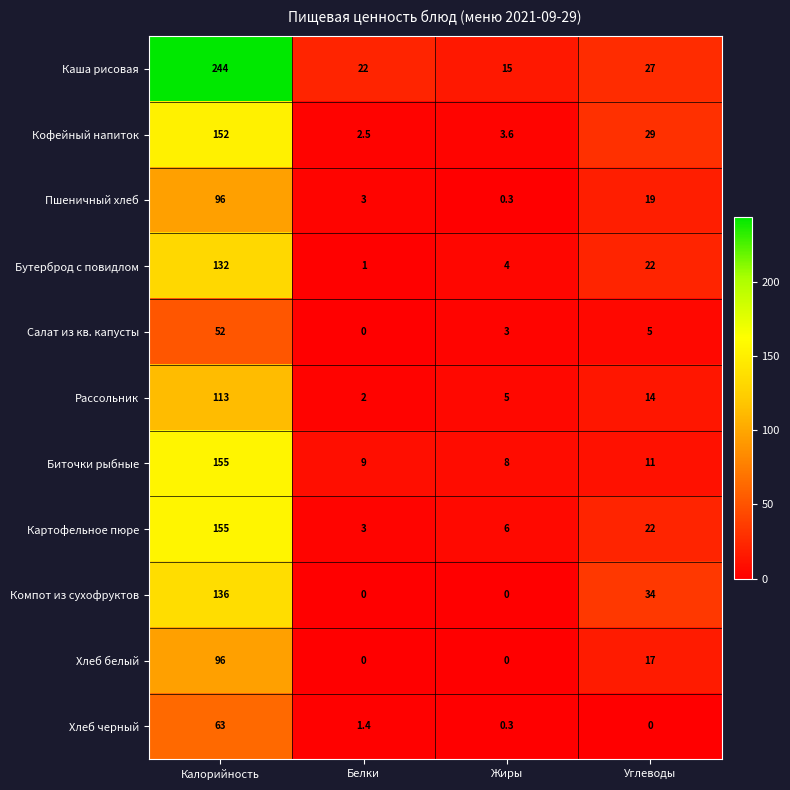

Rank the categories by Кофейный напиток value from highest to lowest.

Калорийность, Углеводы, Жиры, Белки